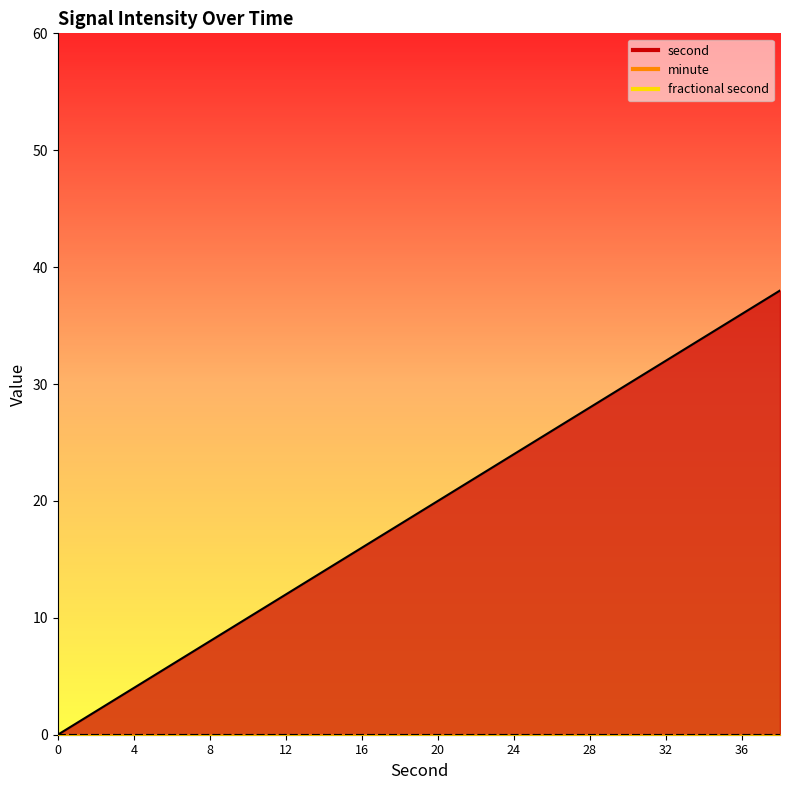

Which series has the largest range (max minus min)?

second